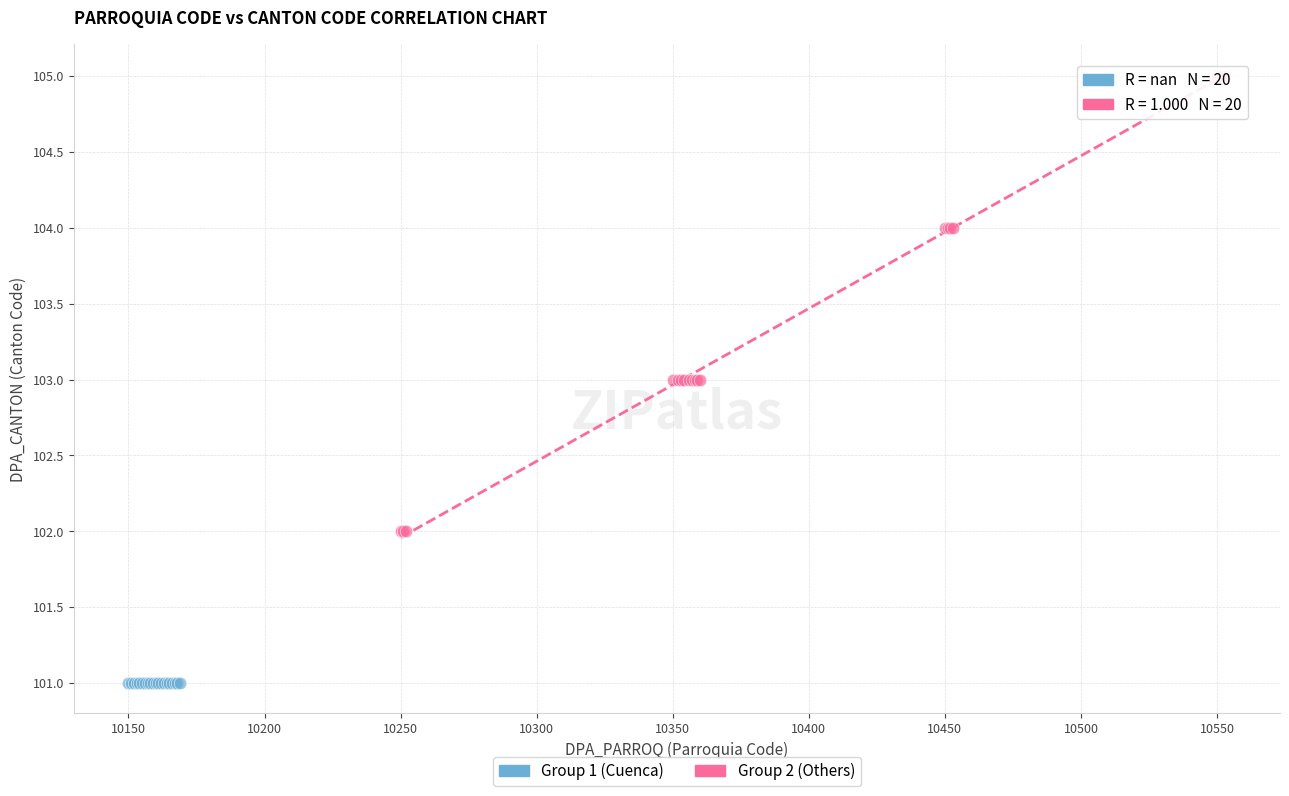

Which series reaches the minimum Y coordinate?

Group 1 (Cuenca)